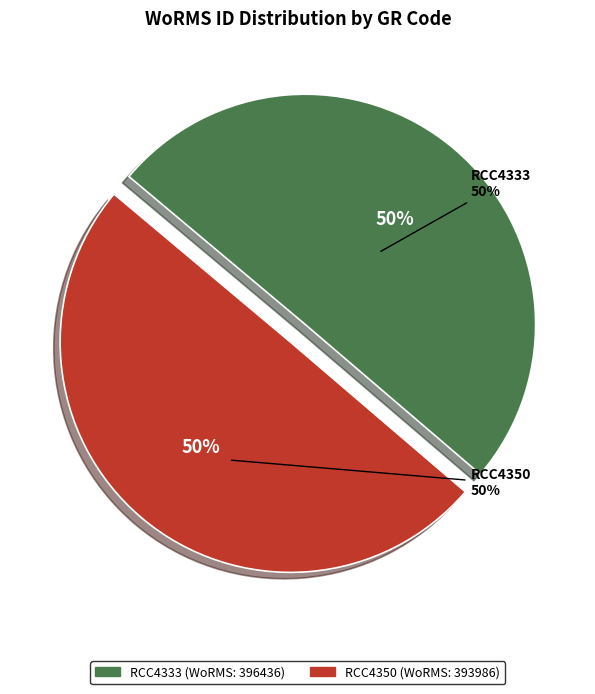

What is the change in value from RCC4333 to RCC4350?

-2450